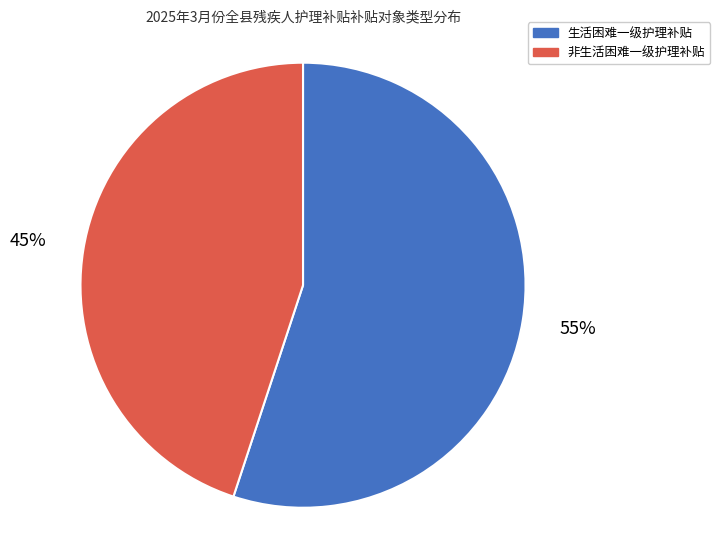

Rank the categories by value from lowest to highest.

非生活困难一级护理补贴, 生活困难一级护理补贴